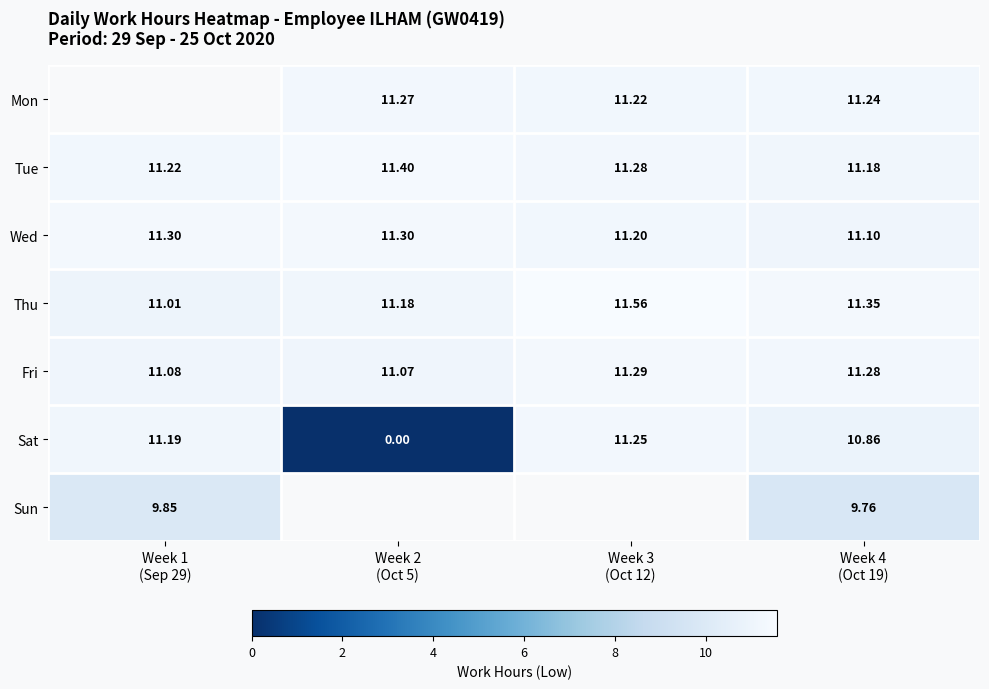

At which category is the sum across all series the highest?

Week 4
(Oct 19)